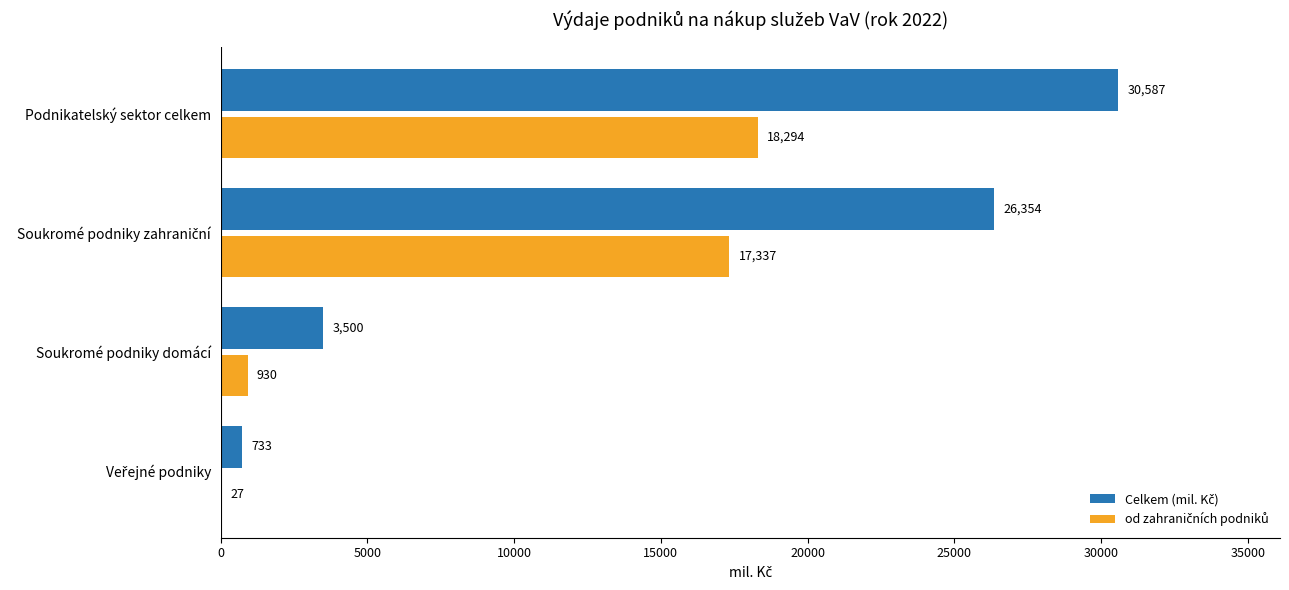

Which label corresponds to the largest value in the chart?

Podnikatelský sektor celkem